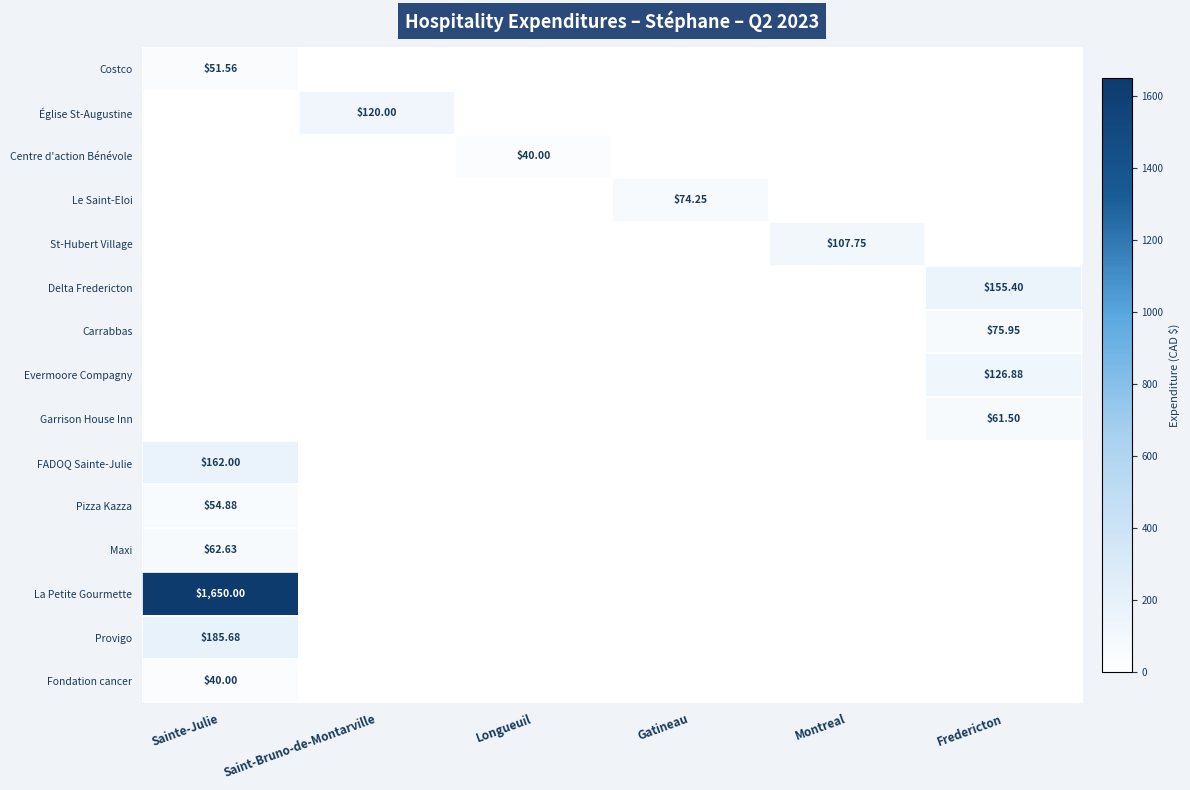

Is it true that Costco equals 0.0 at Montreal?

True